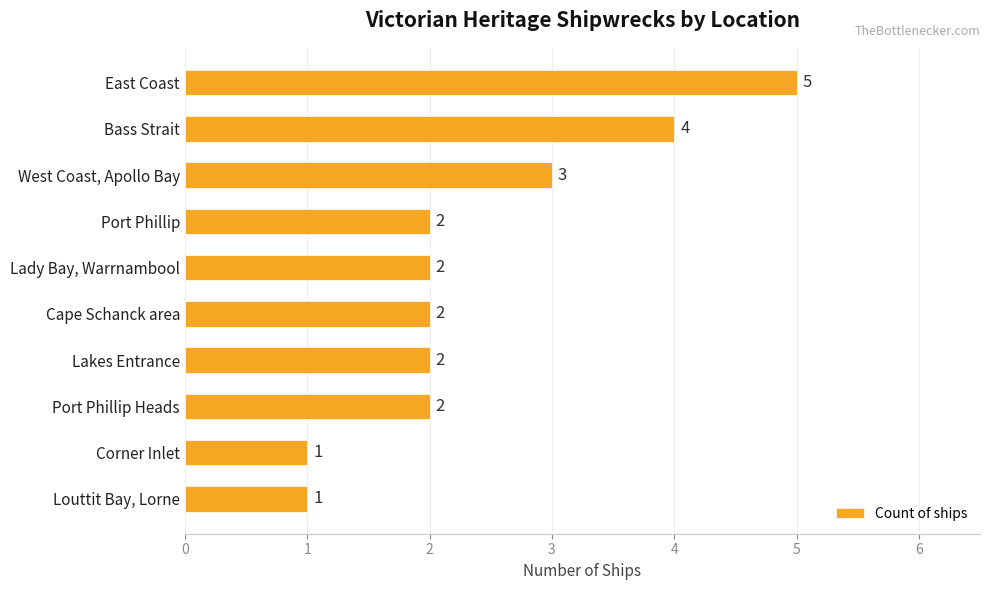

How many values are between 2 and 3?

6